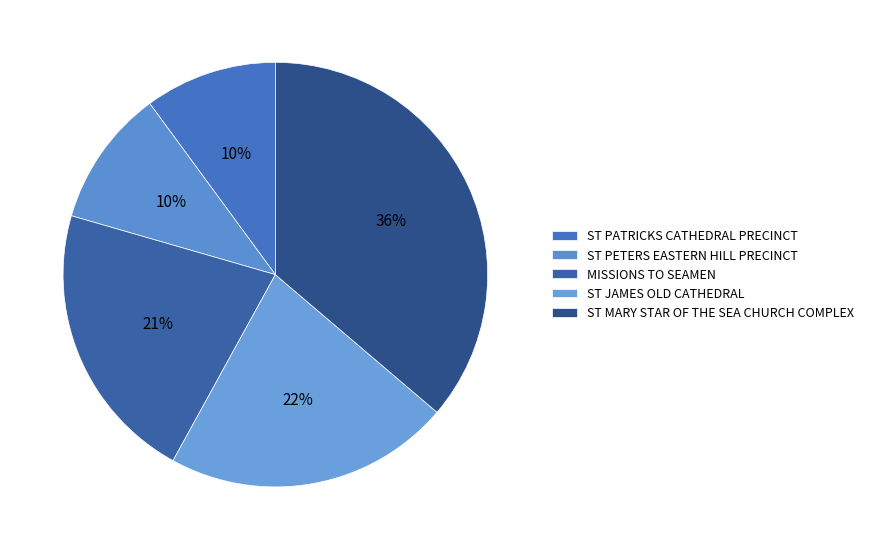

Rank the categories by value from lowest to highest.

ST PATRICKS CATHEDRAL PRECINCT, ST PETERS EASTERN HILL PRECINCT, MISSIONS TO SEAMEN, ST JAMES OLD CATHEDRAL, ST MARY STAR OF THE SEA CHURCH COMPLEX